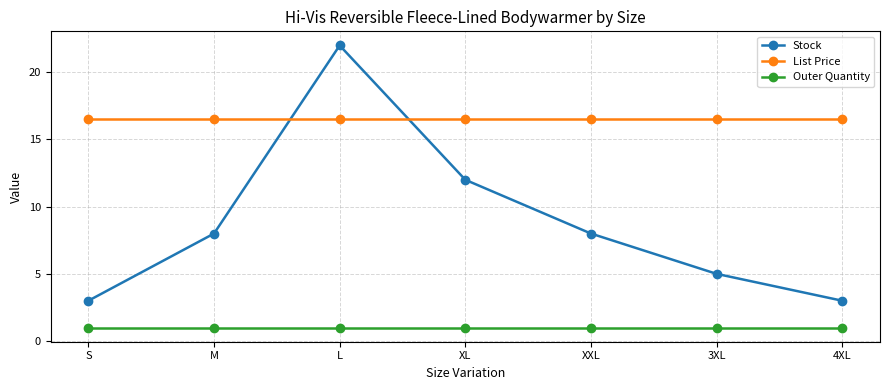

What is the sum of all Outer Quantity values?

7.0